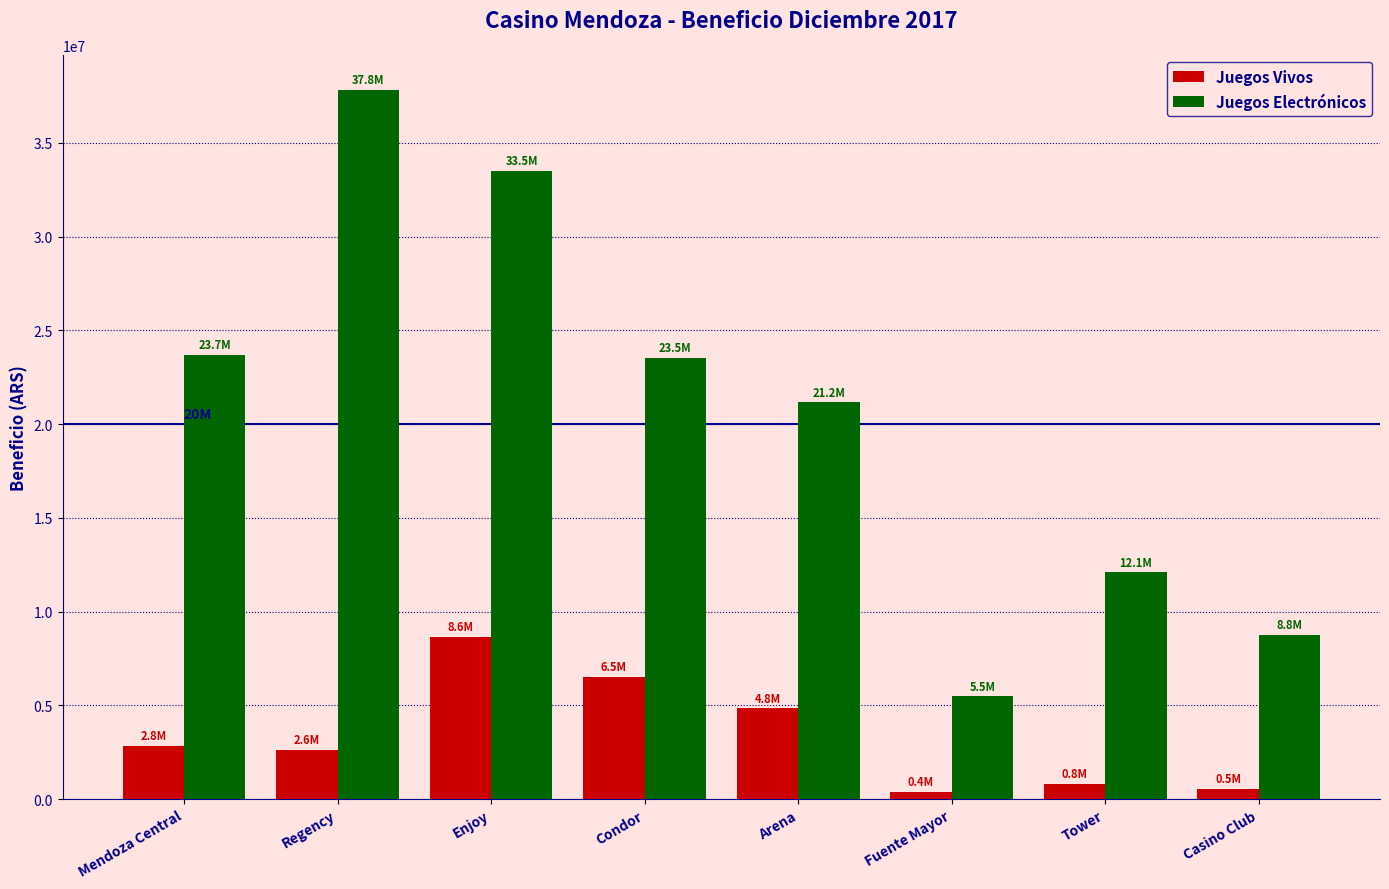

Are the bars grouped side by side (vs. stacked)?

Yes